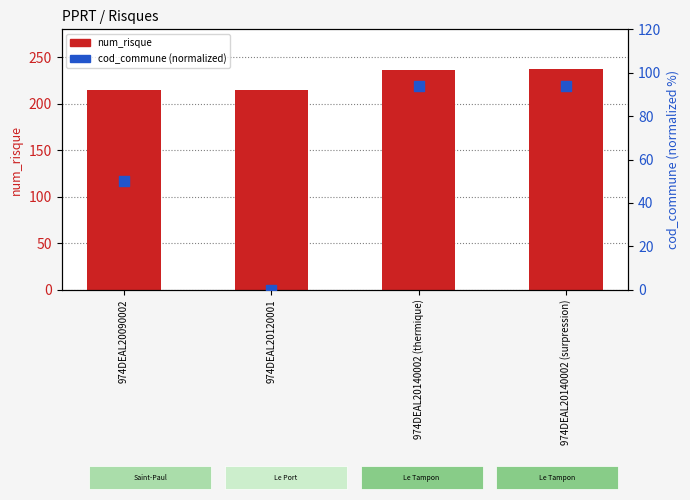

Which series contains the highest Y value?

num_risque